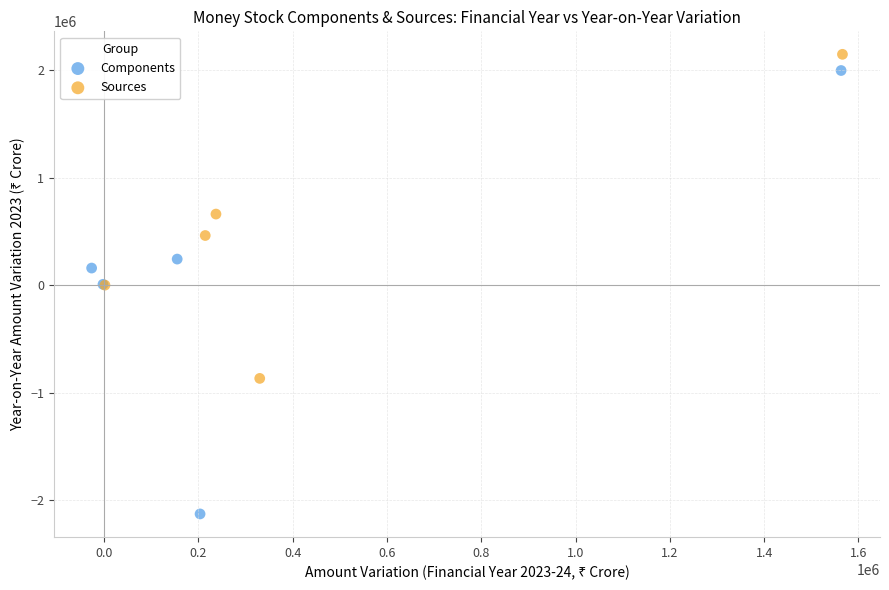

What are all the series names shown in the legend?

Components, Sources